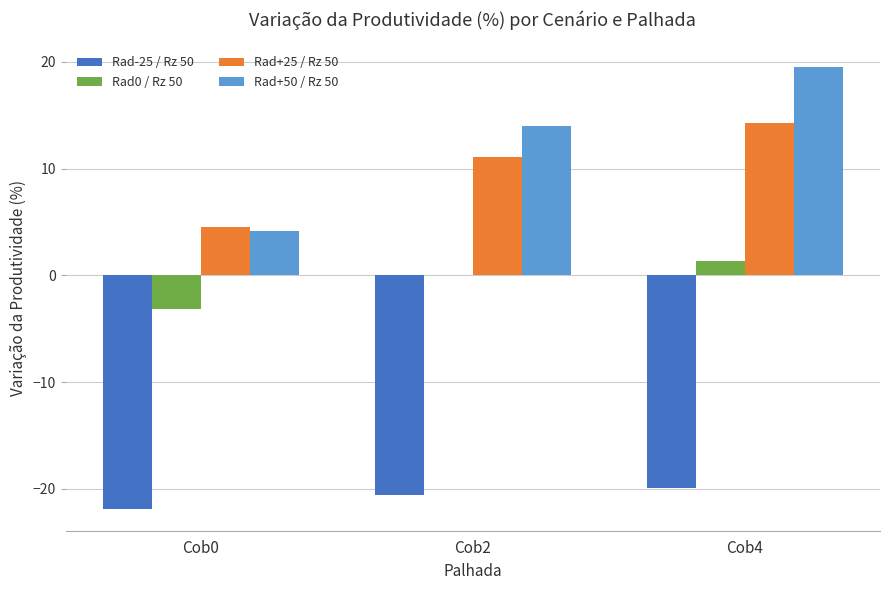

Reading right to left, transcribe all the data shown in this chart.

Rad-25 / Rz 50: Cob4=-19.9	Cob2=-20.6	Cob0=-21.9
Rad0 / Rz 50: Cob4=1.3	Cob2=0.0	Cob0=-3.2
Rad+25 / Rz 50: Cob4=14.3	Cob2=11.1	Cob0=4.6
Rad+50 / Rz 50: Cob4=19.5	Cob2=14.0	Cob0=4.1